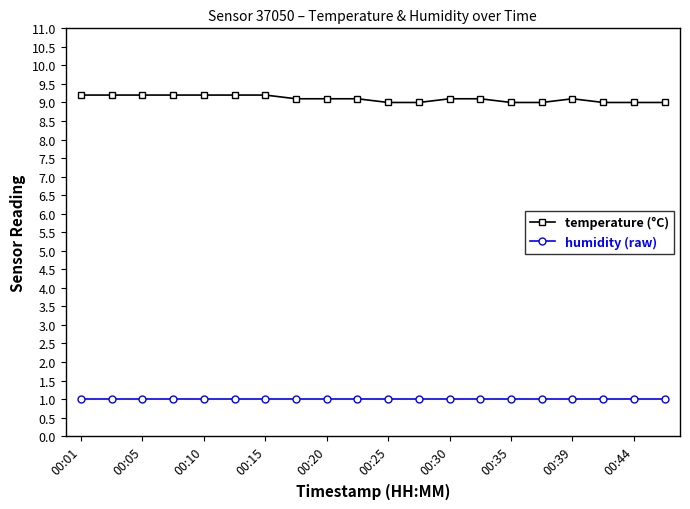

What is the value of the temperature (°C) point at the 1st from the left?

9.2